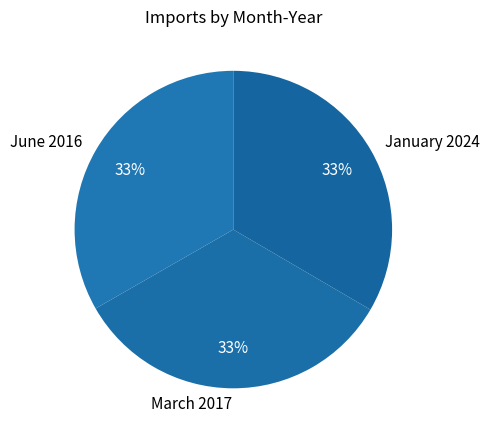

Is there a majority slice in this chart?

No